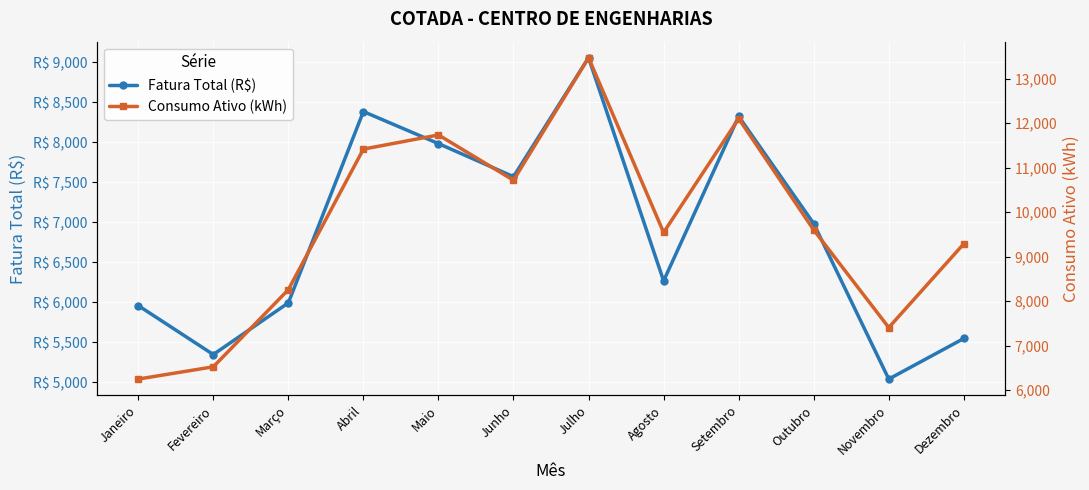

The value of Fatura Total (R$) at Fevereiro is 5344.3. True or false?

True